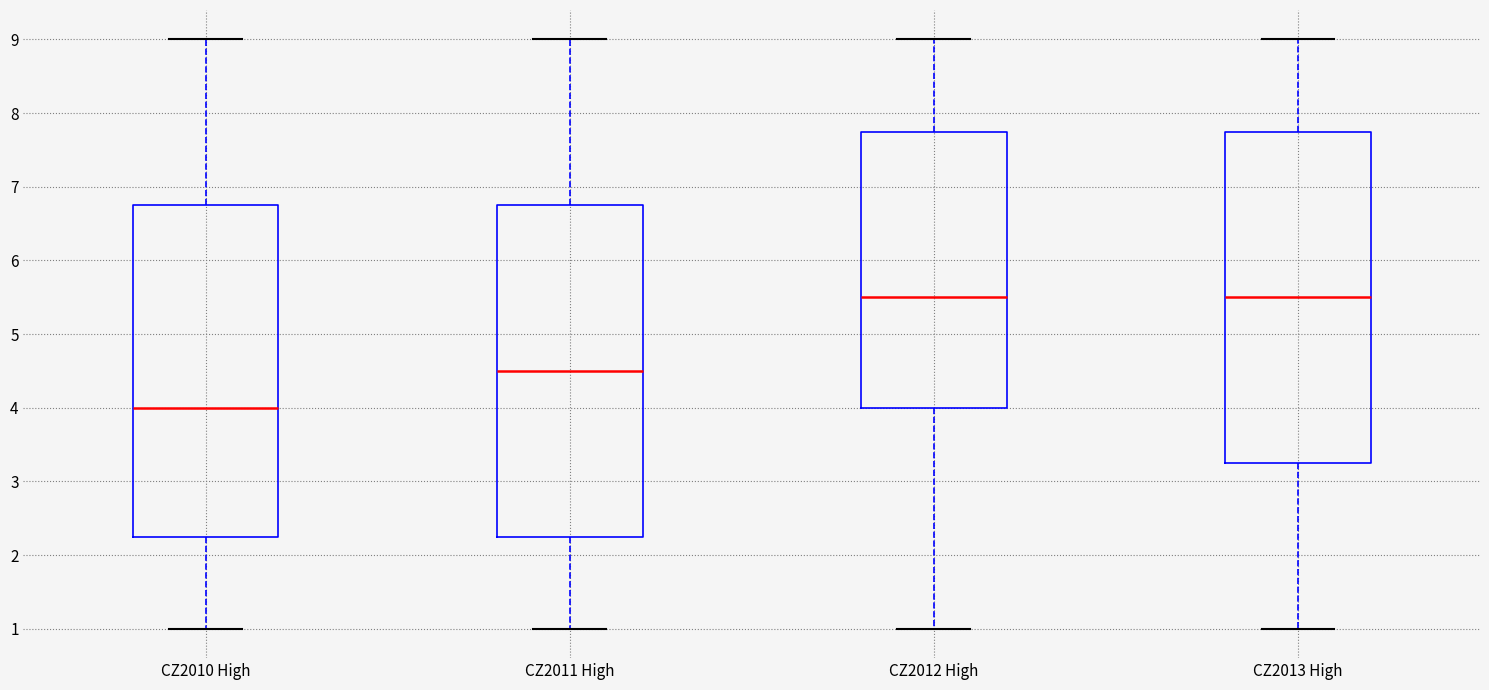

Reading left to right, read every box against the y-axis: the position of its median line, the range the box covers, and the ends of its whiskers. The values are not printed on the chart, so give them approximately, as read against the axis.

CZ2010 High: median 4.0, box 2.3 to 6.8, whiskers 1.0 to 9.0
CZ2011 High: median 4.5, box 2.3 to 6.8, whiskers 1.0 to 9.0
CZ2012 High: median 5.5, box 4.0 to 7.8, whiskers 1.0 to 9.0
CZ2013 High: median 5.5, box 3.3 to 7.8, whiskers 1.0 to 9.0